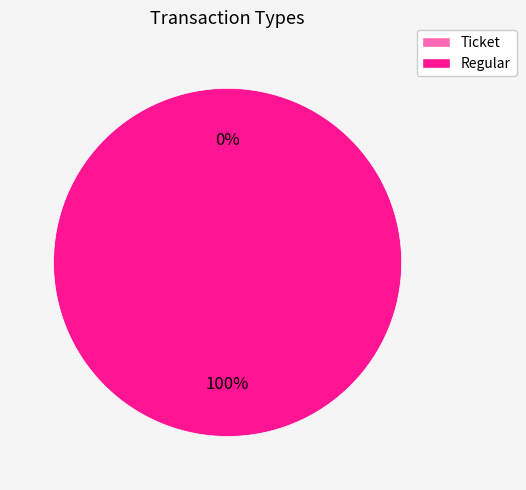

To the nearest percent, what is the difference between the largest and smallest slice percentages?

100%